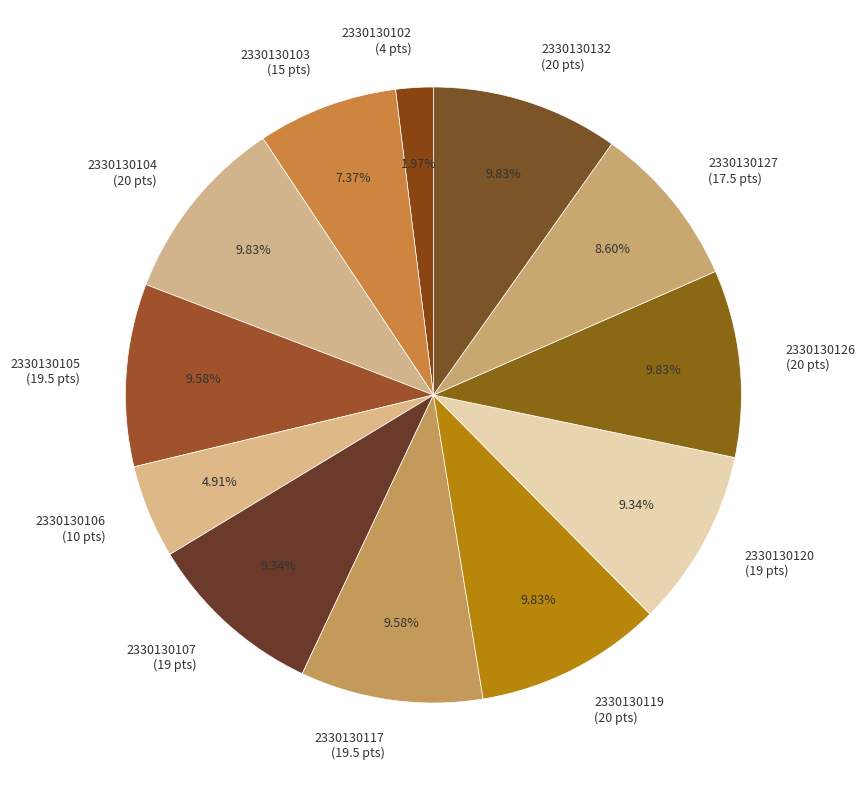

Does any single category account for the majority?

No